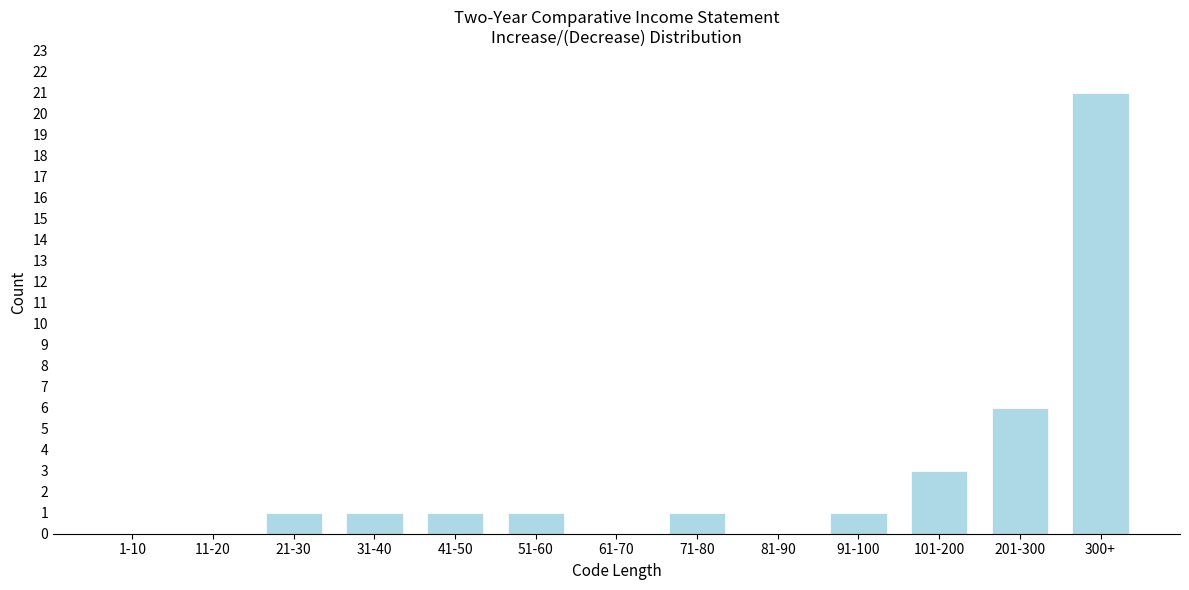

Reading left to right, list all the values displayed in this chart.

1-10=0	11-20=0	21-30=1	31-40=1	41-50=1	51-60=1	61-70=0	71-80=1	81-90=0	91-100=1	101-200=3	201-300=6	300+=21